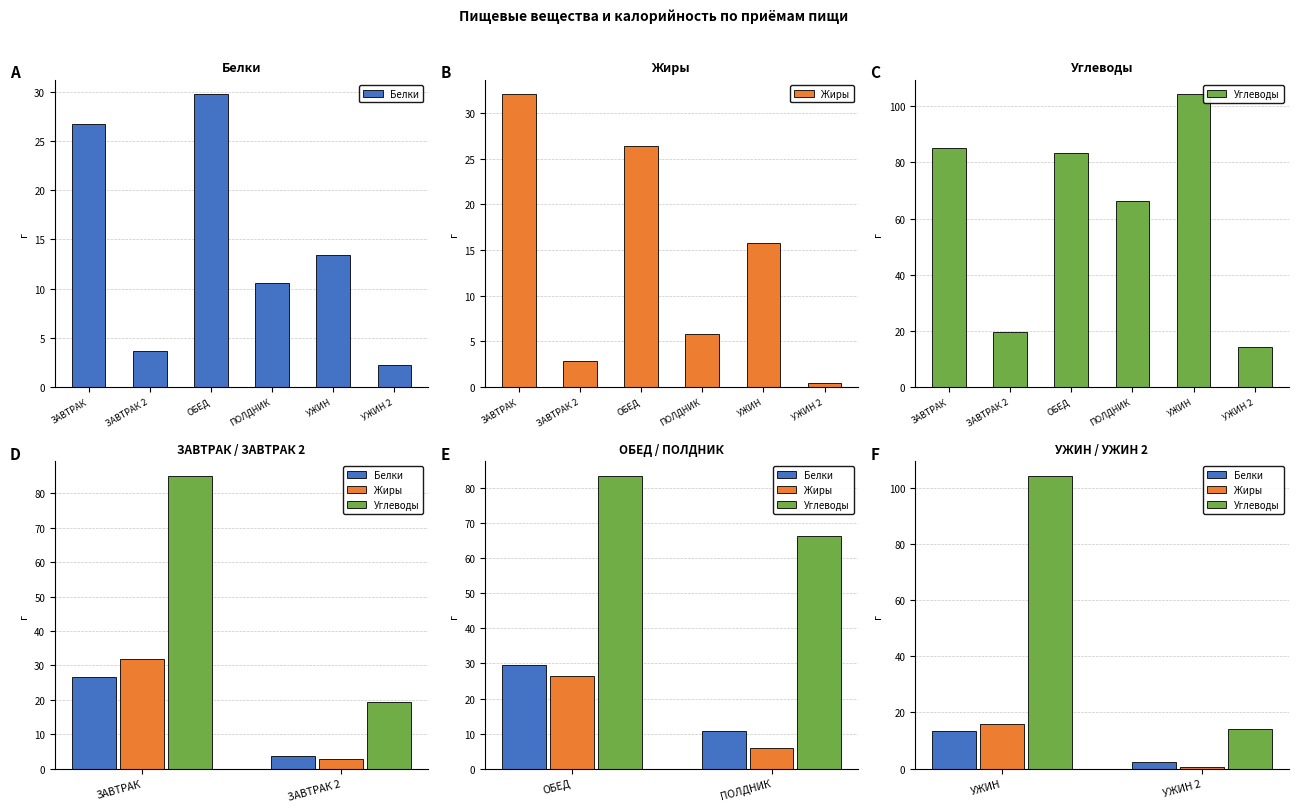

Between УЖИН 2 and УЖИН, which is larger?

УЖИН